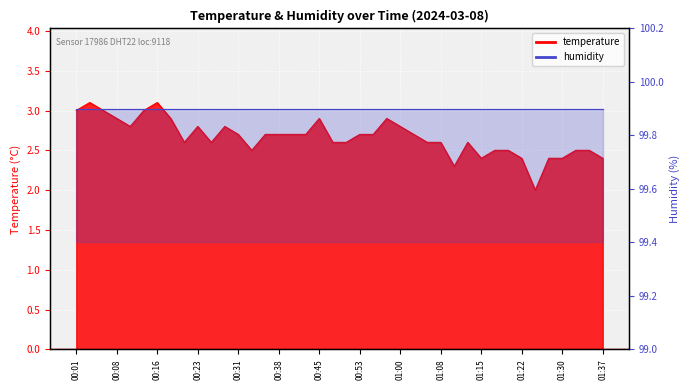

How many points are lower than both their immediate neighbors (excluding endpoints)?

7